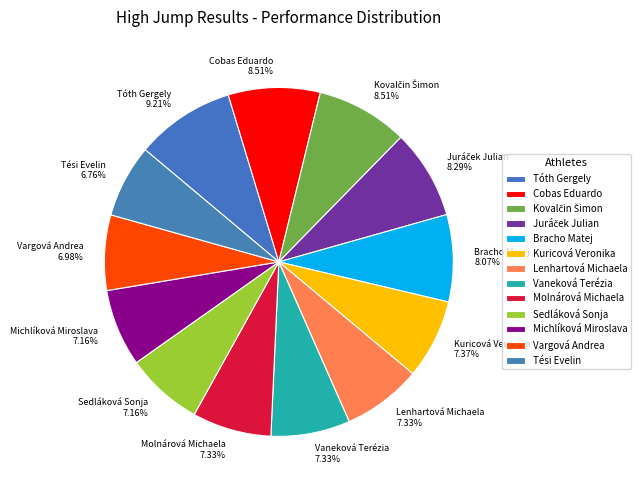

The Cobas Eduardo slice represents 20% of the pie. True or false?

False